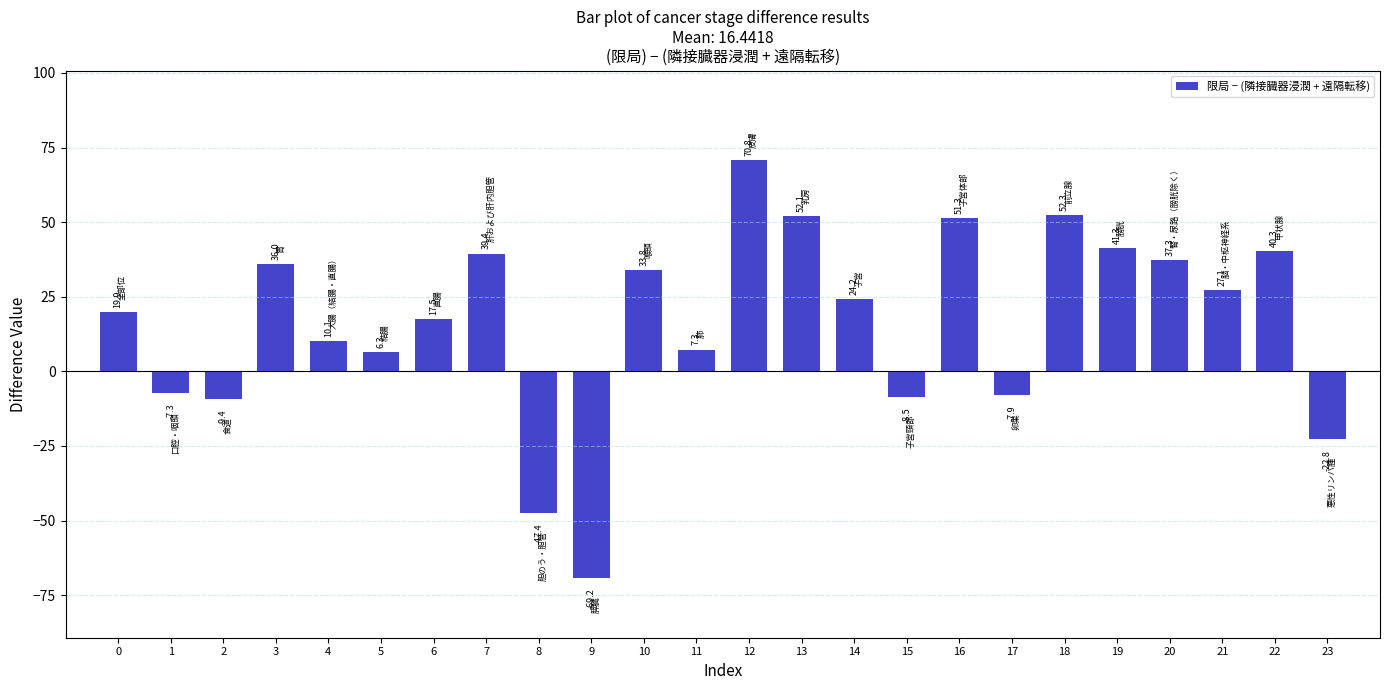

List the labels in order of value, smallest first.

9, 8, 23, 2, 15, 17, 1, 5, 11, 4, 6, 0, 14, 21, 10, 3, 20, 7, 22, 19, 16, 13, 18, 12